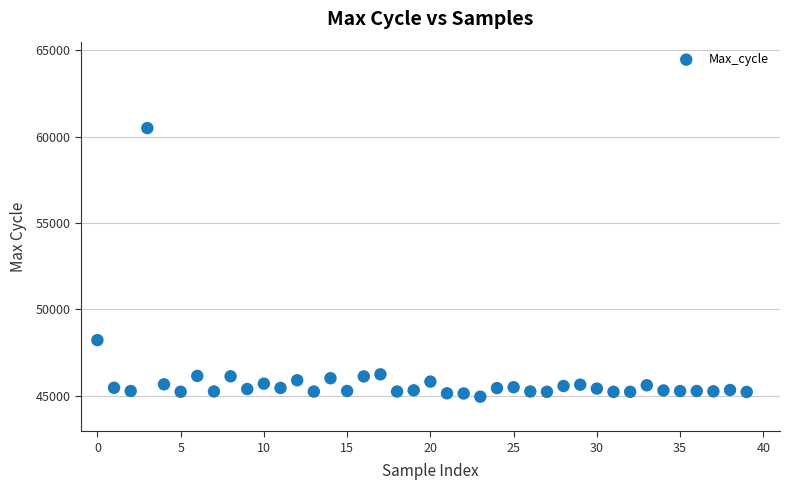

What is the range of Y values (max minus min)?

15541